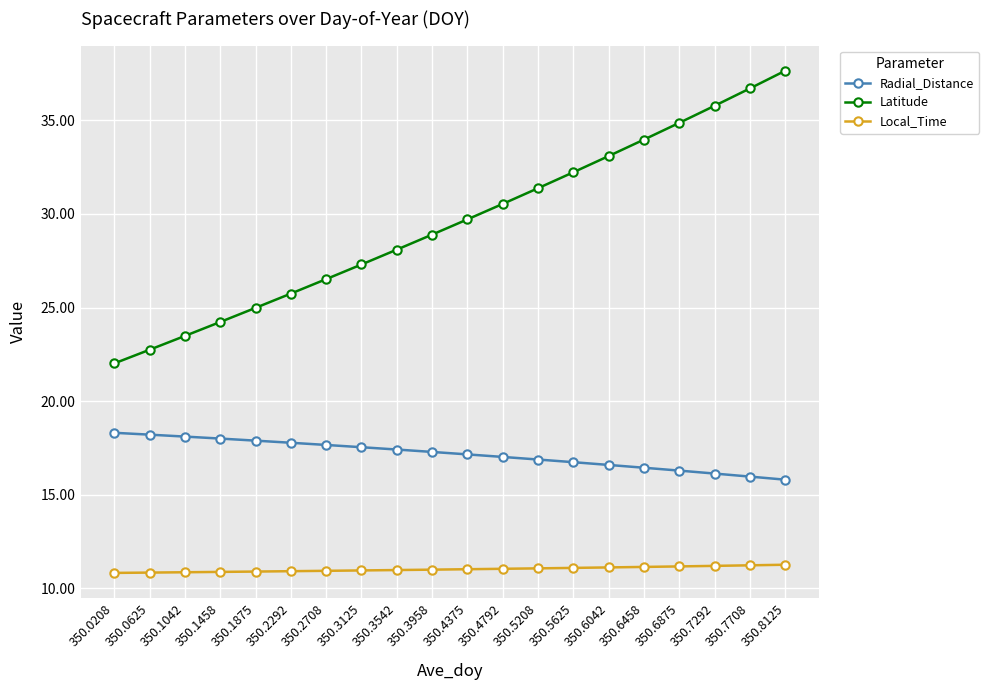

Does the chart have visible grid lines?

Yes